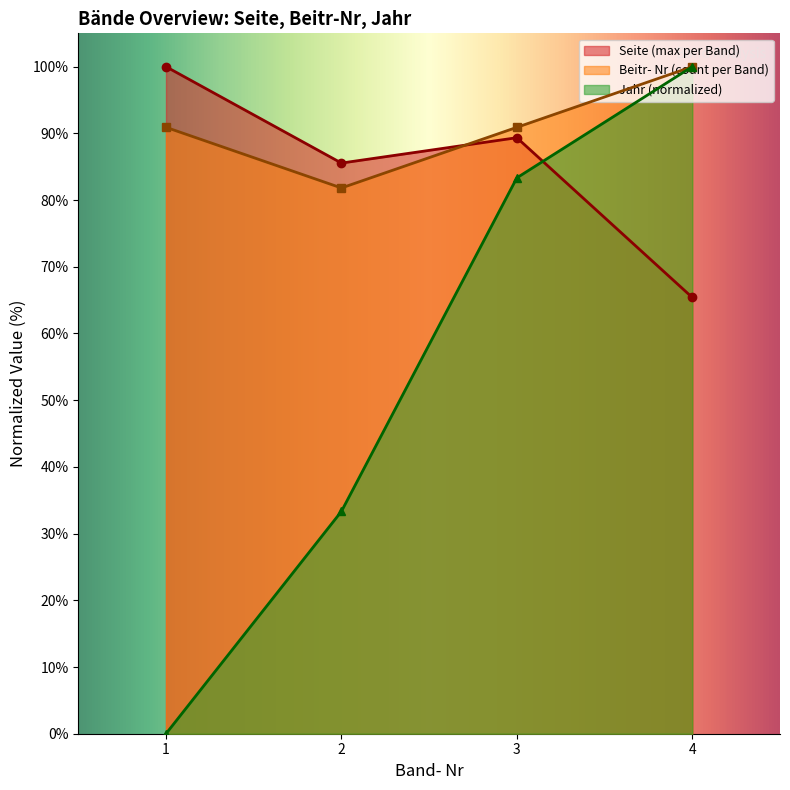

Reading right to left, what are all the values shown in this chart?

Seite (max per Band): 4=65.4	3=89.4	2=85.6	1=100.0
Beitr- Nr (count per Band): 4=100.0	3=90.9	2=81.8	1=90.9
Jahr: 4=100.0	3=83.3	2=33.3	1=0.0